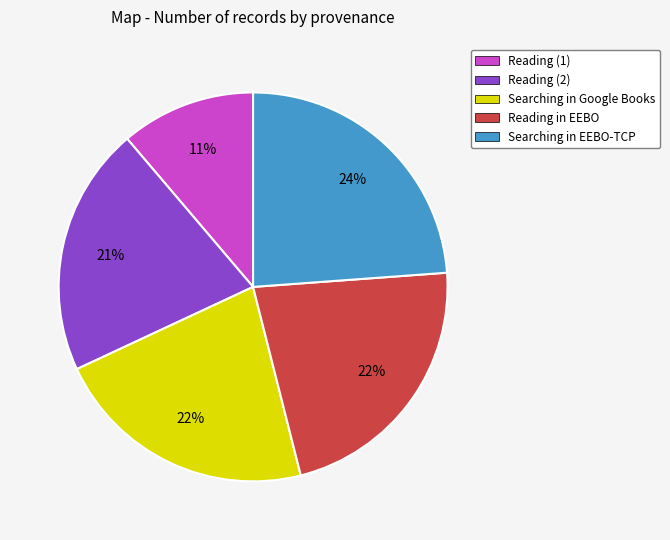

Which has a higher value, Reading in EEBO or Reading (1)?

Reading in EEBO